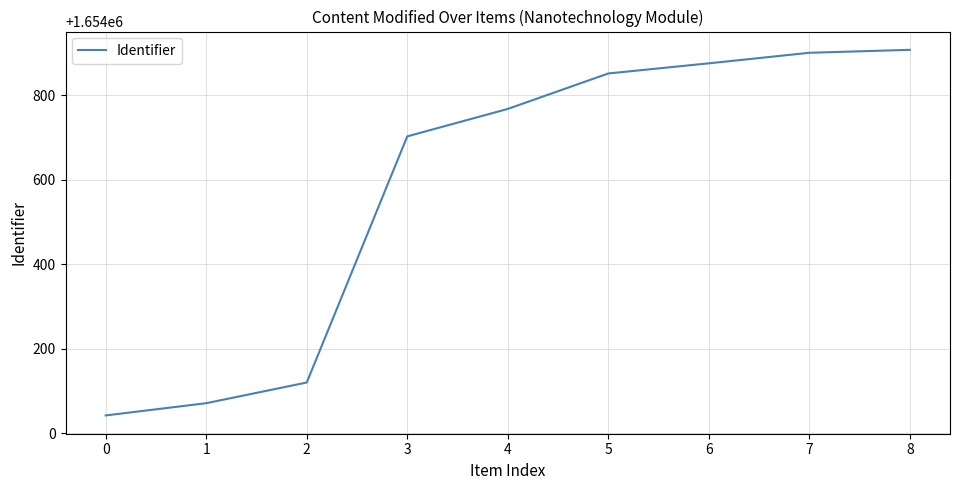

What is the smallest value displayed?

1654042